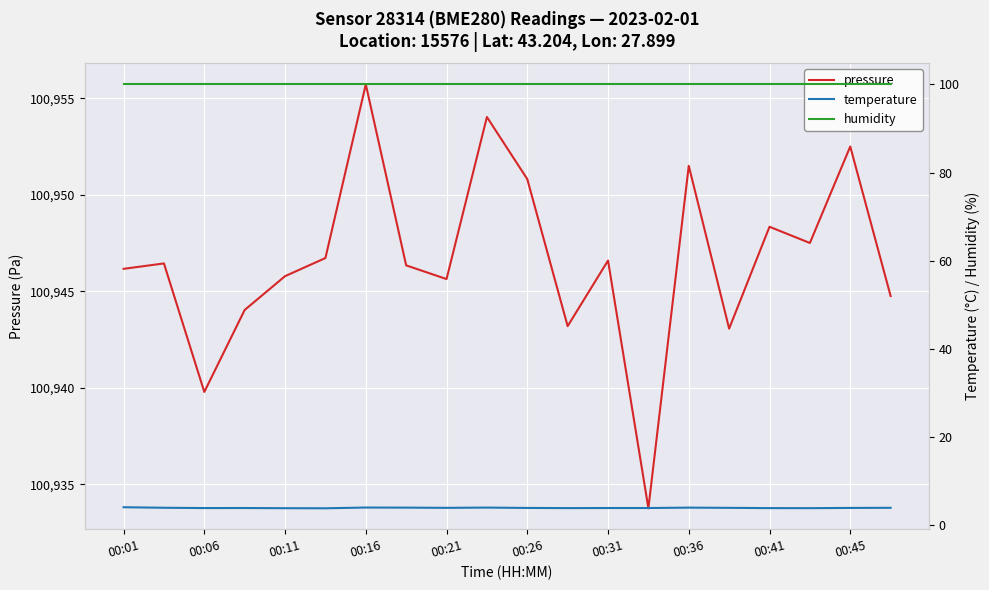

True or false: pressure has a value of 62919.2 at 00:36.

False